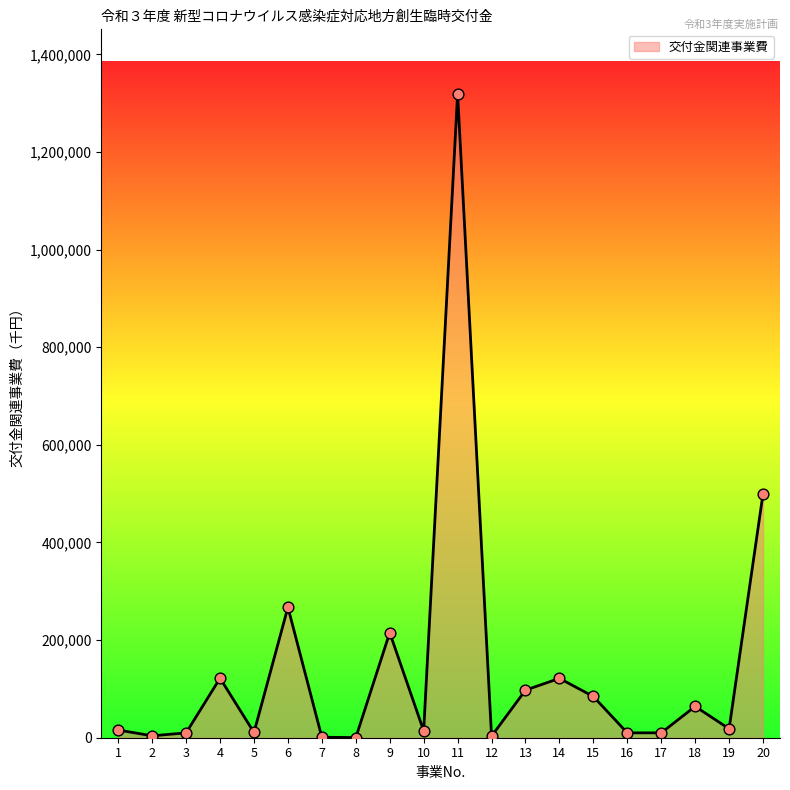

What is the change in value from 4 to 13?

-24550